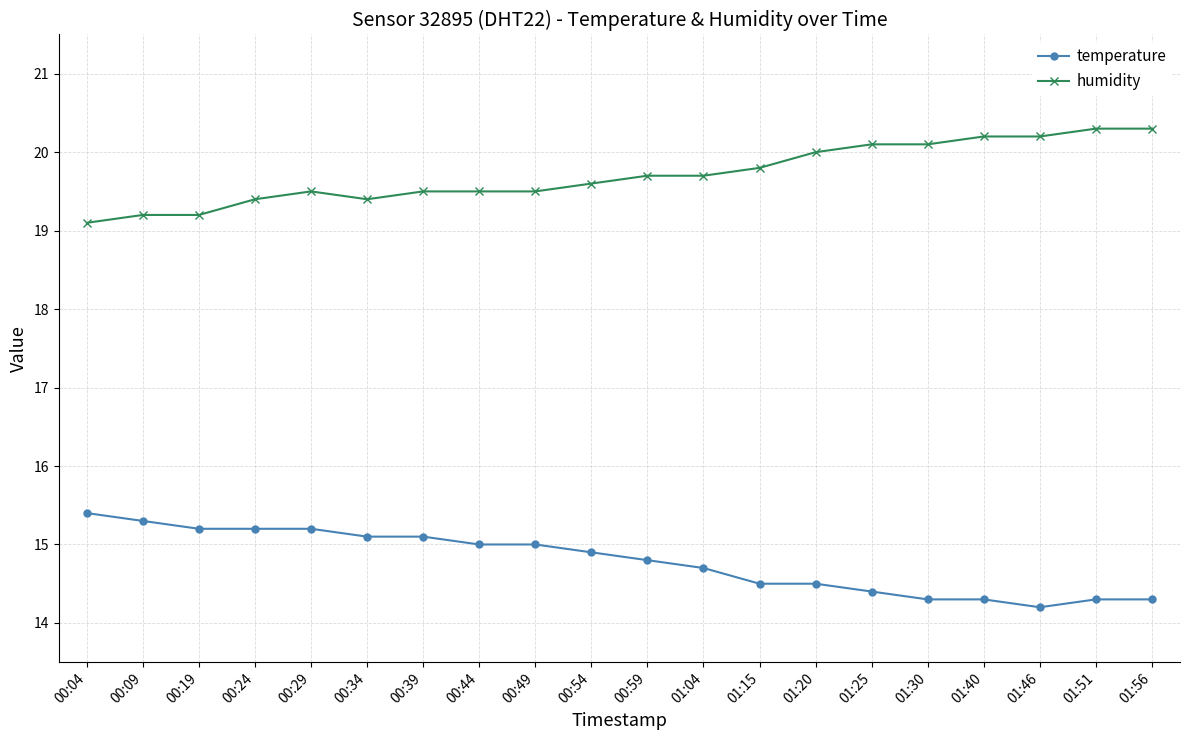

What is the highest value of the temperature series?

15.4